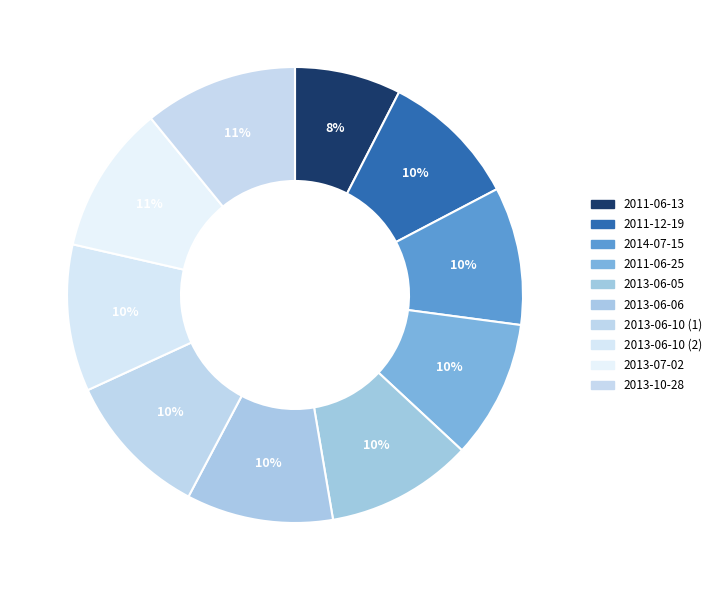

True or false: 2013-06-10 (2) accounts for 10% of the total.

True